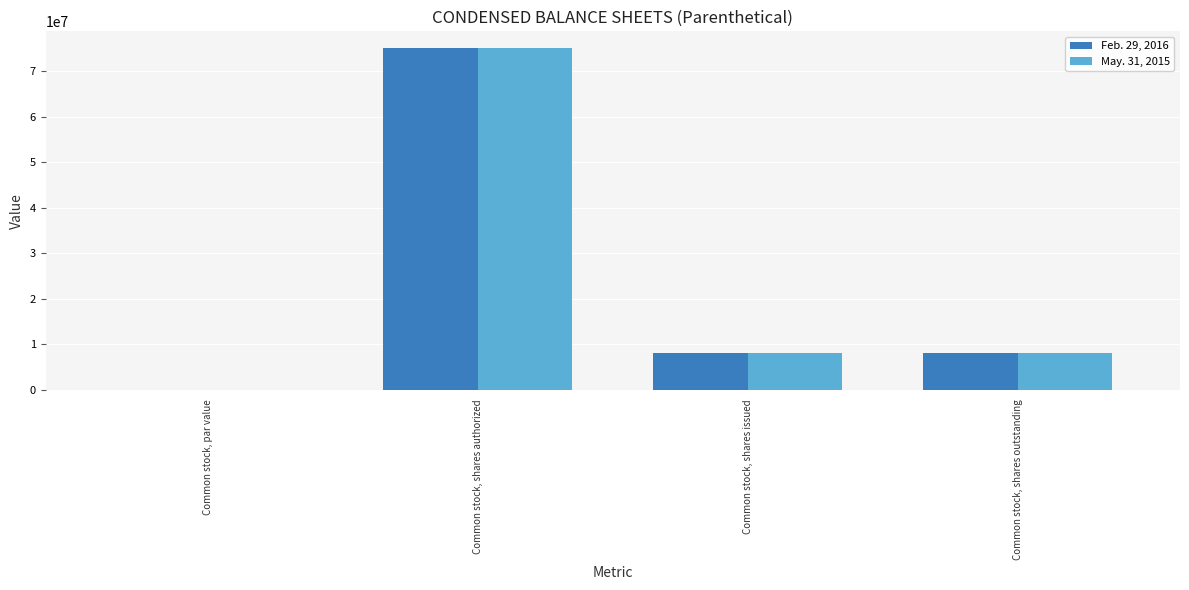

What is the sum of all Feb. 29, 2016 values?

91260000.0